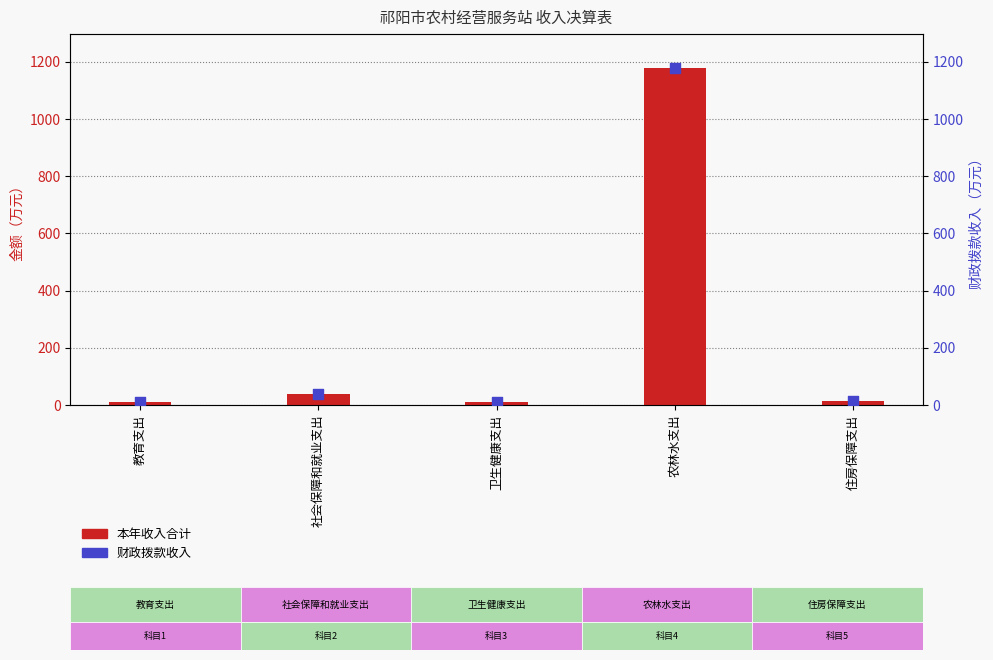

What are all the series names shown in the legend?

本年收入合计, 财政拨款收入